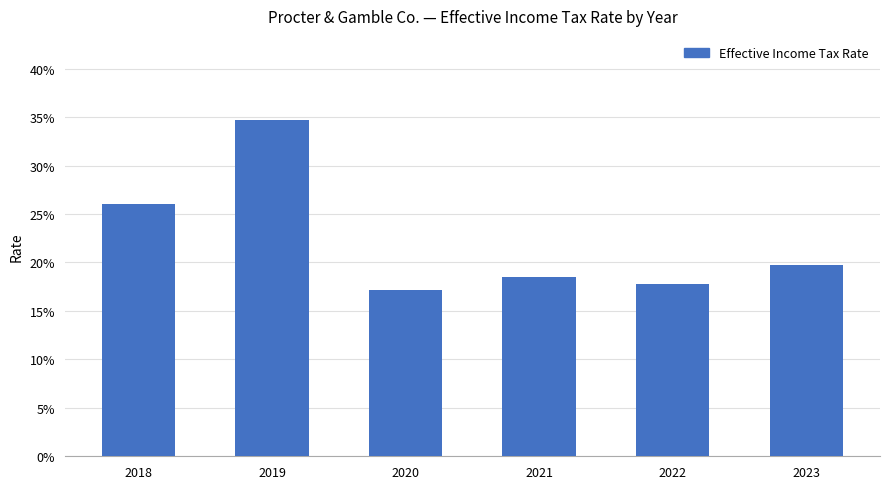

Reading left to right, transcribe all the data shown in this chart.

2018=0.3	2019=0.3	2020=0.2	2021=0.2	2022=0.2	2023=0.2